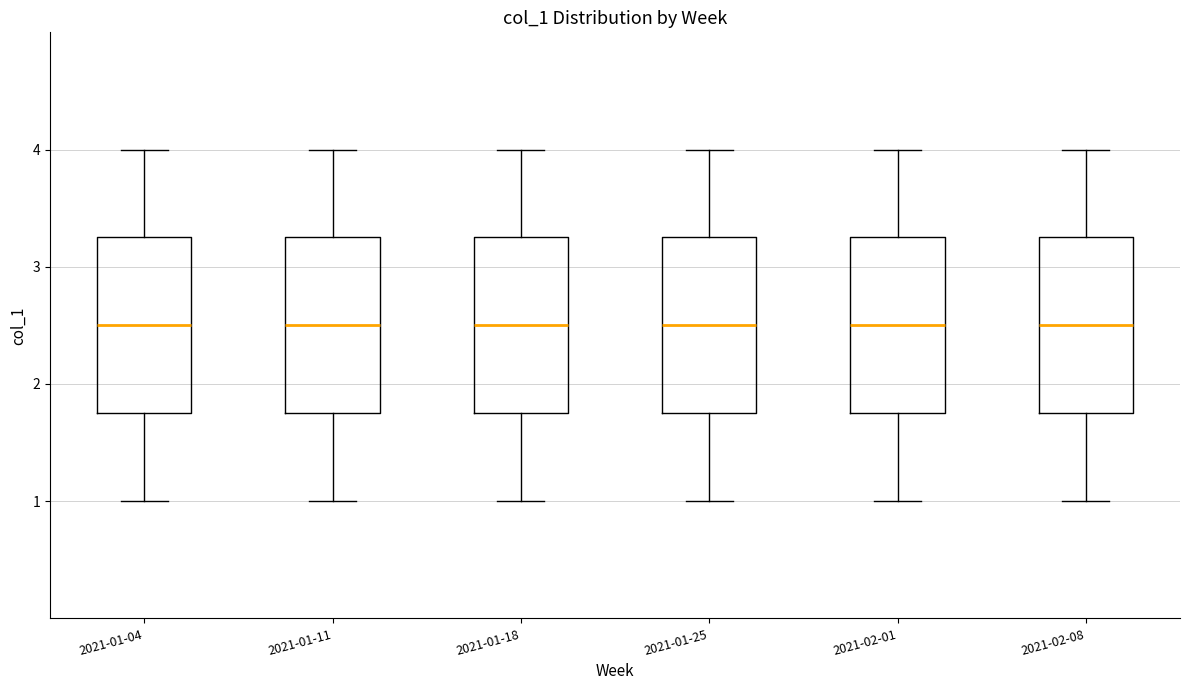

Where does the lower whisker of the box for 2021-01-04 end on the y-axis? The values are not printed on the chart, so give them approximately, as read against the axis.

1.0